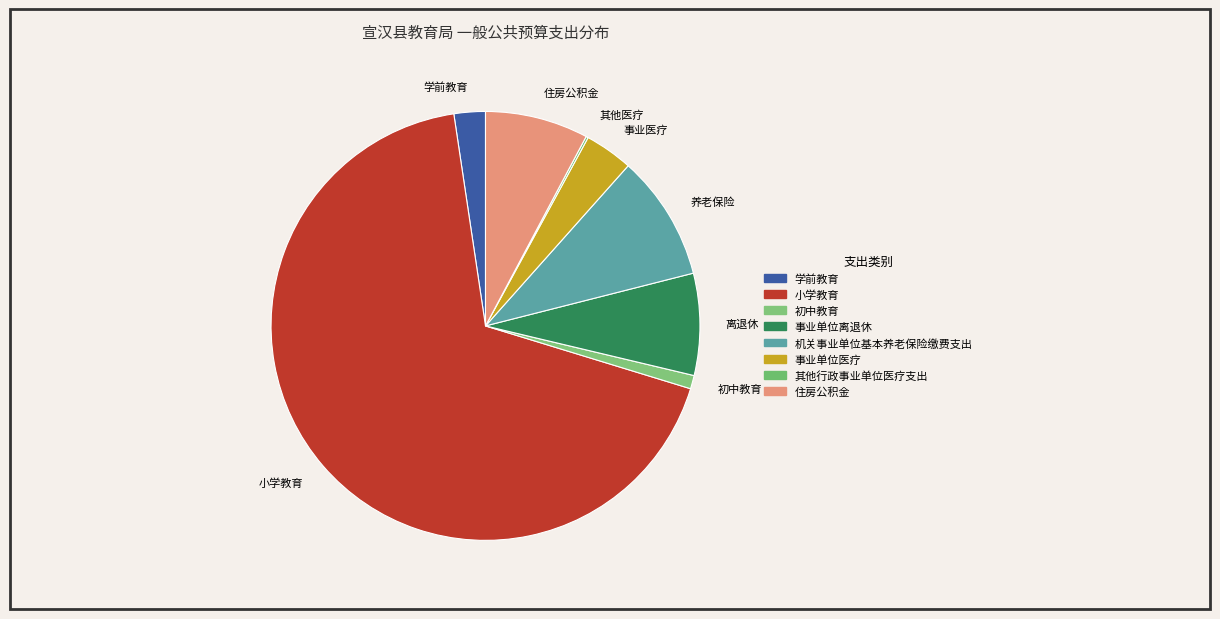

Approximately how many times larger is the value at 机关事业单位基本养老保险缴费支出 compared to 事业单位医疗?

2.6